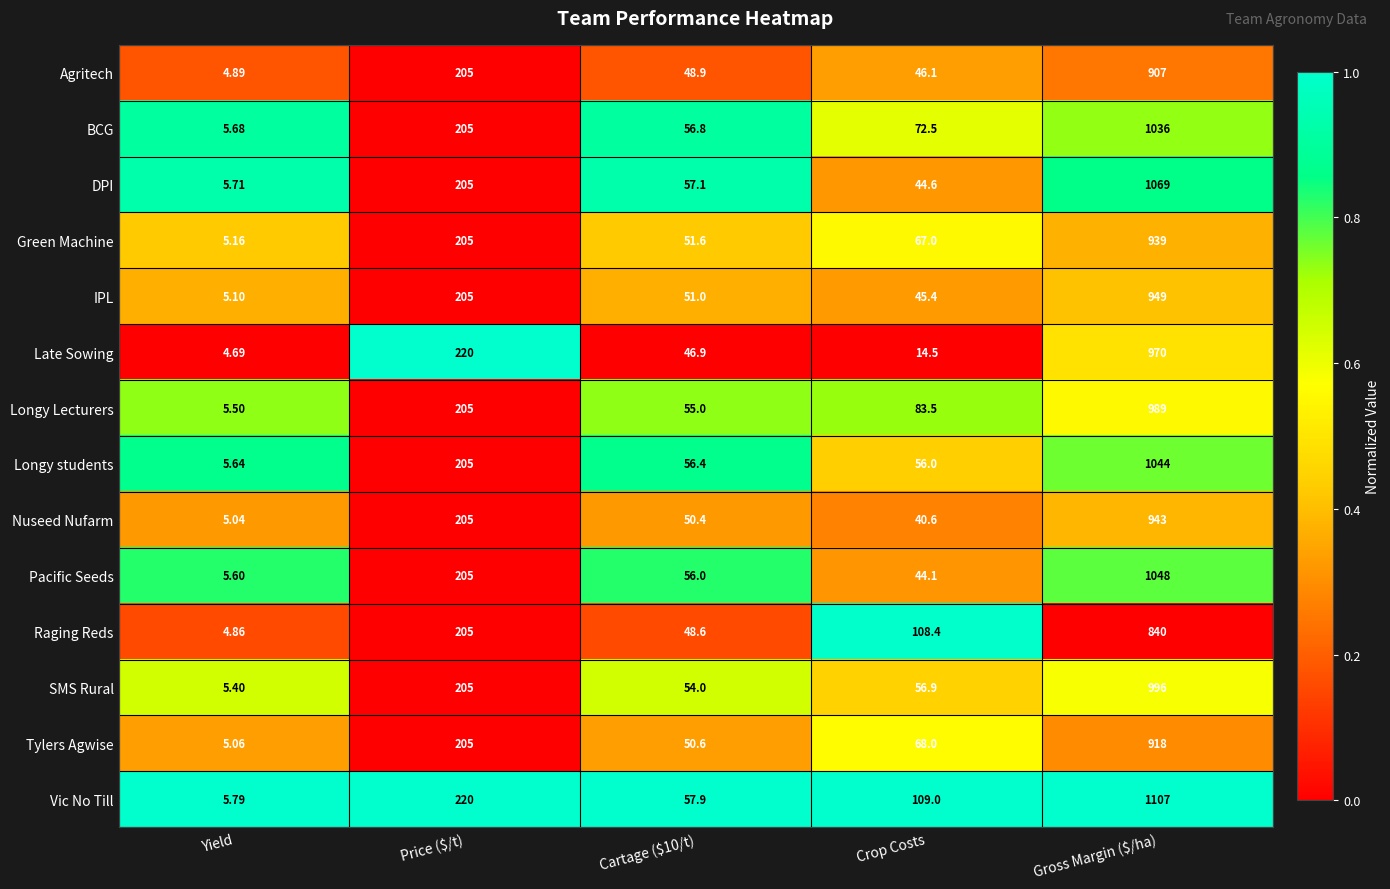

Which series changed the most between Price ($/t) and Gross Margin ($/ha)?

Vic No Till